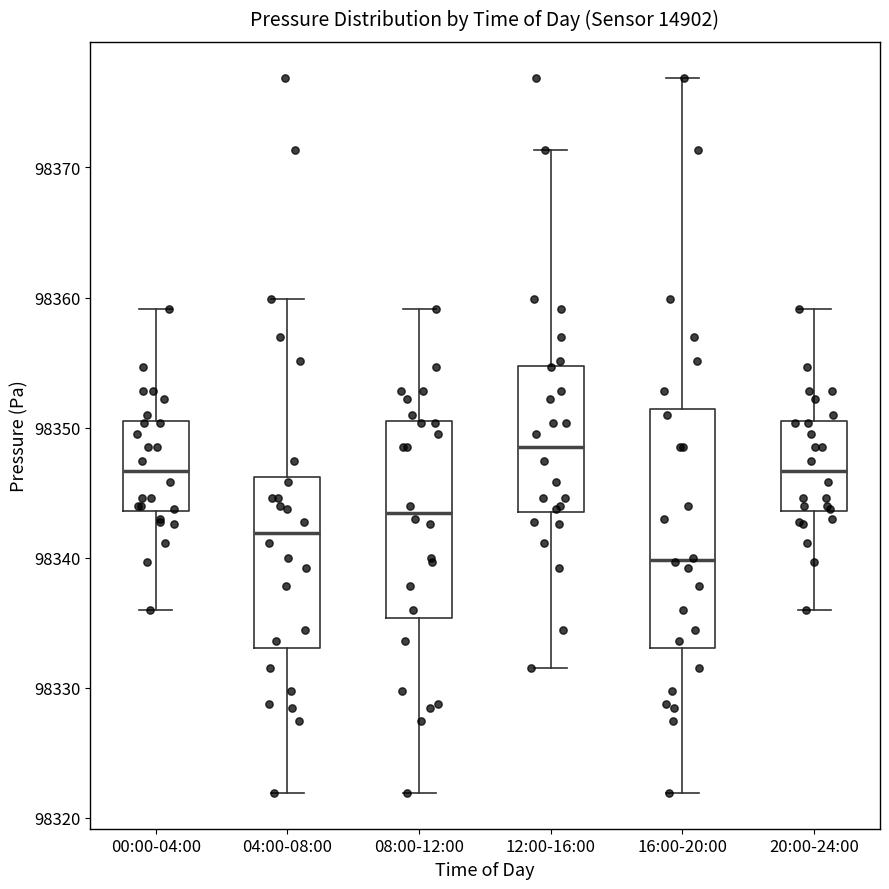

Reading left to right, read every box against the y-axis: the position of its median line, the range the box covers, and the ends of its whiskers. The values are not printed on the chart, so give them approximately, as read against the axis.

00:00-04:00: median 98347, box 98344 to 98350, whiskers 98336 to 98359
04:00-08:00: median 98342, box 98333 to 98346, whiskers 98322 to 98360
08:00-12:00: median 98343, box 98335 to 98350, whiskers 98322 to 98359
12:00-16:00: median 98348, box 98343 to 98355, whiskers 98332 to 98371
16:00-20:00: median 98340, box 98333 to 98351, whiskers 98322 to 98377
20:00-24:00: median 98347, box 98344 to 98350, whiskers 98336 to 98359